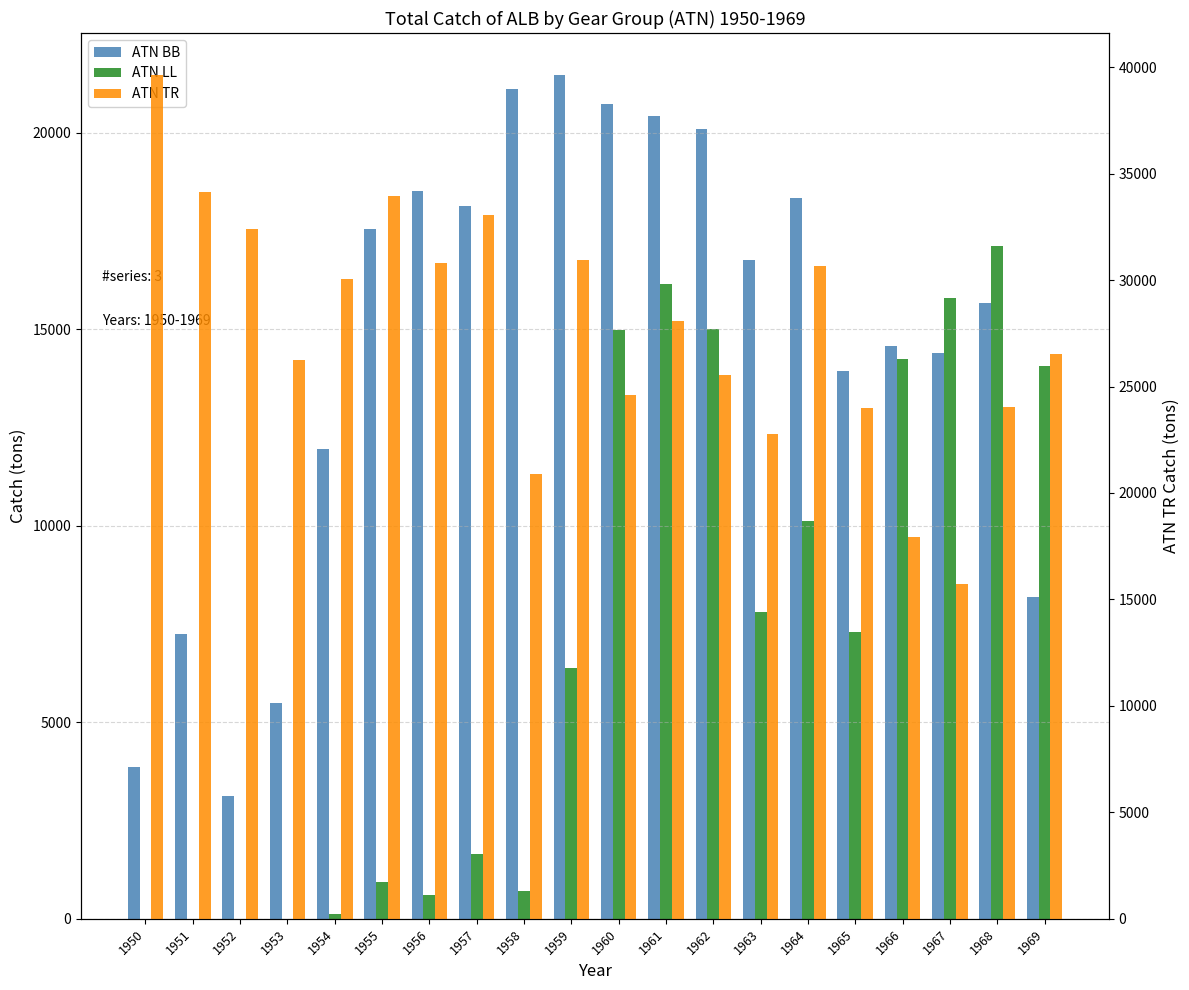

The ATN LL series shows 14067.8 at 1969. True or false?

True